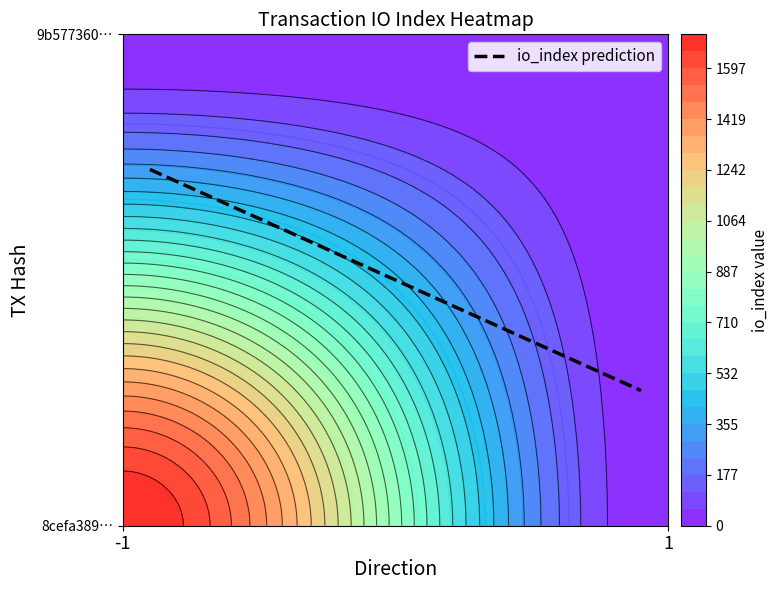

What is the difference between the maximum and minimum values in the 8cefa3891b02bcf938b821a17d9fa607ab2525b series?

1716